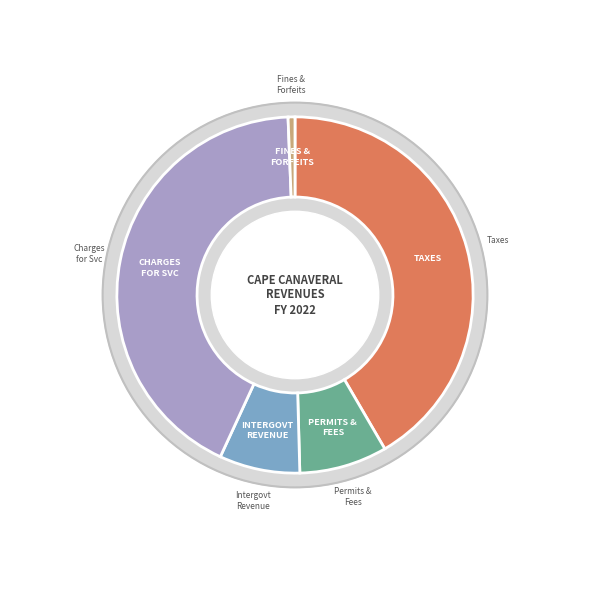

Is there a majority slice in this chart?

No